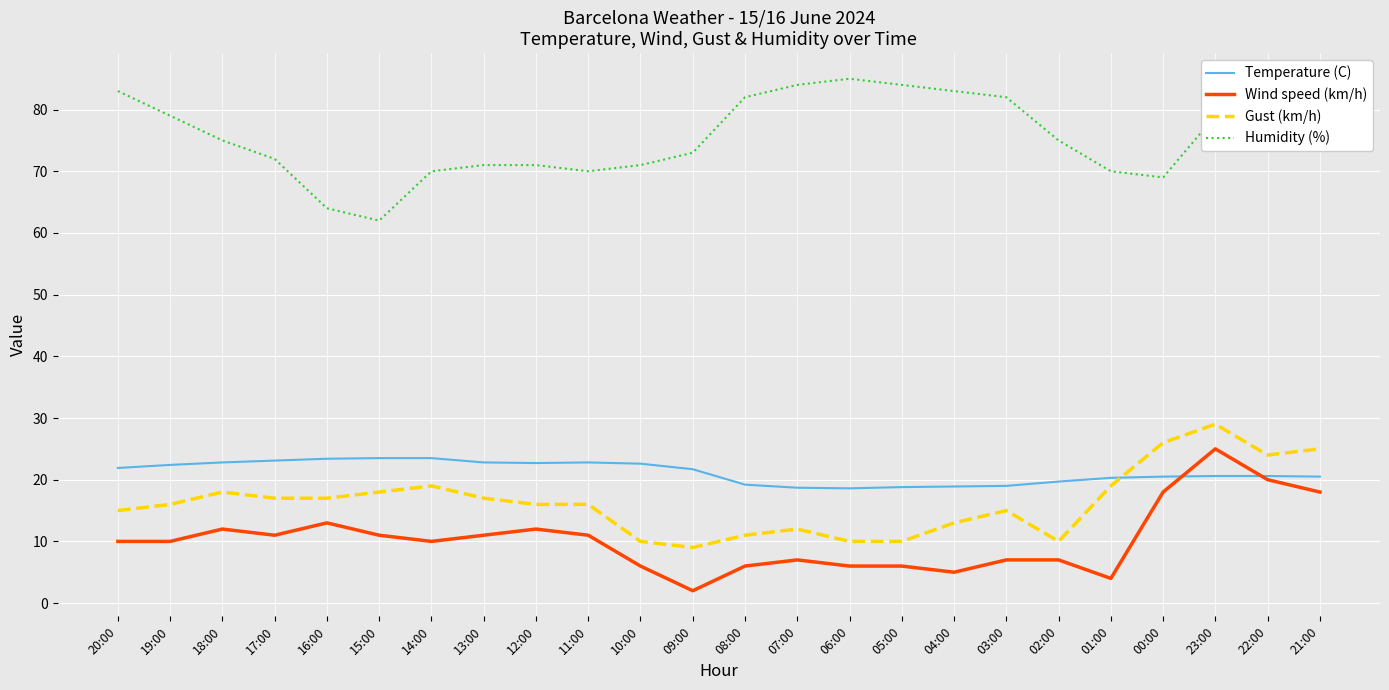

How many lines are shown in the chart?

4